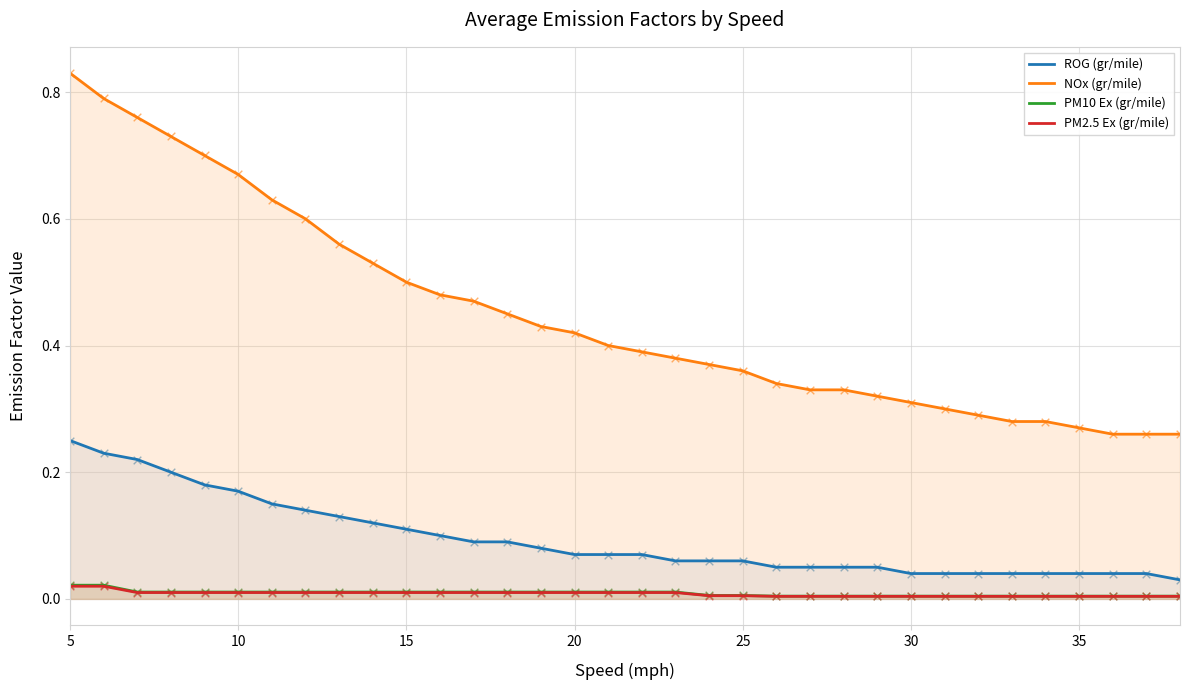

Which series contains the highest Y value?

NOx (gr/mile)